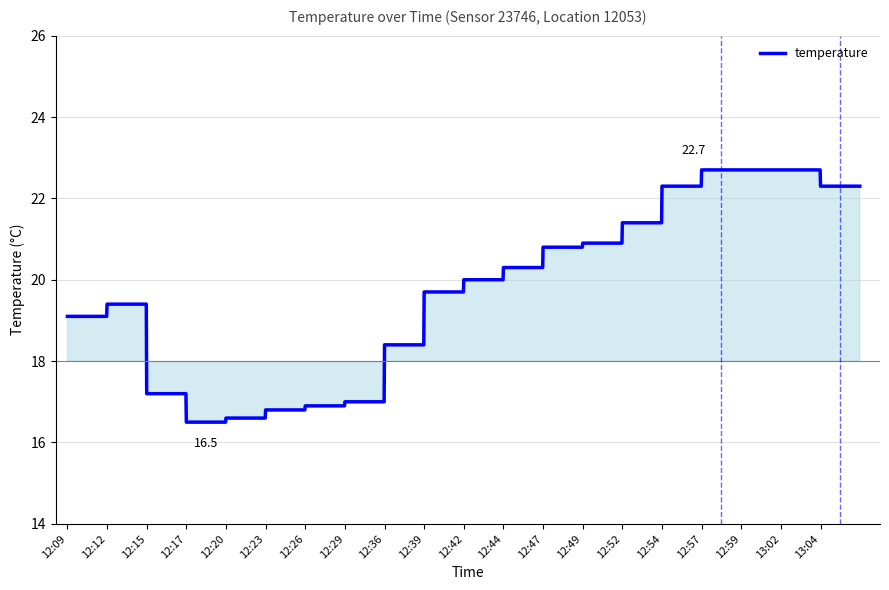

Count the number of data series in this chart.

1